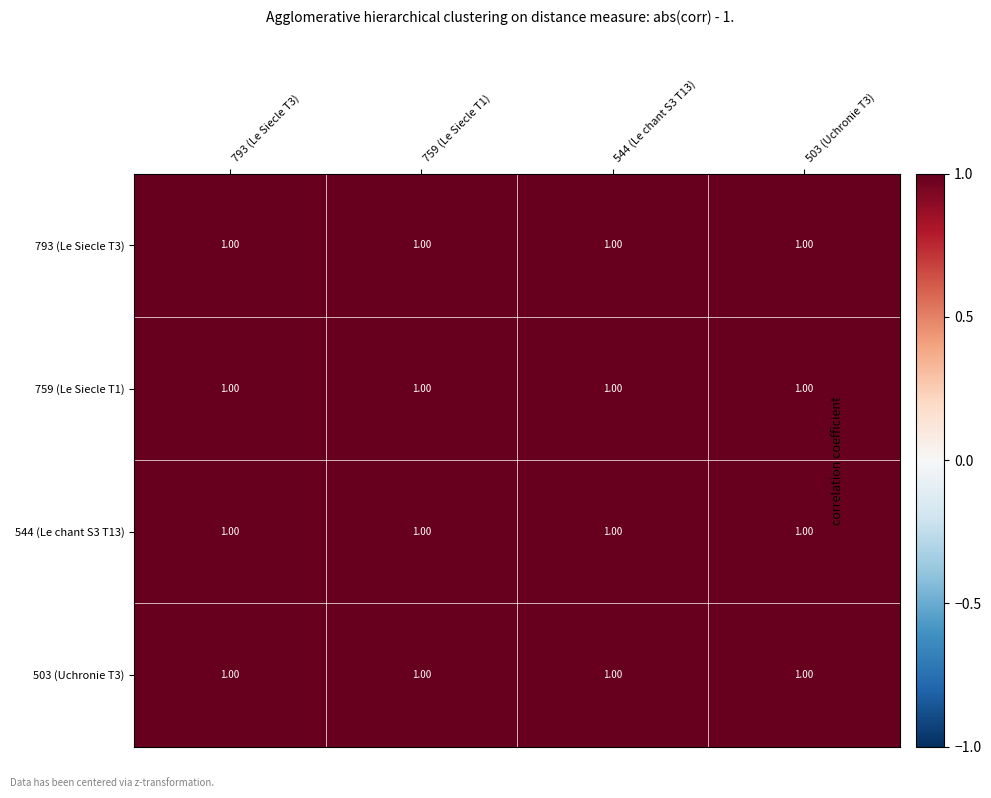

Count the 503 (Uchronie T3) values in the range 0 to 1.

4